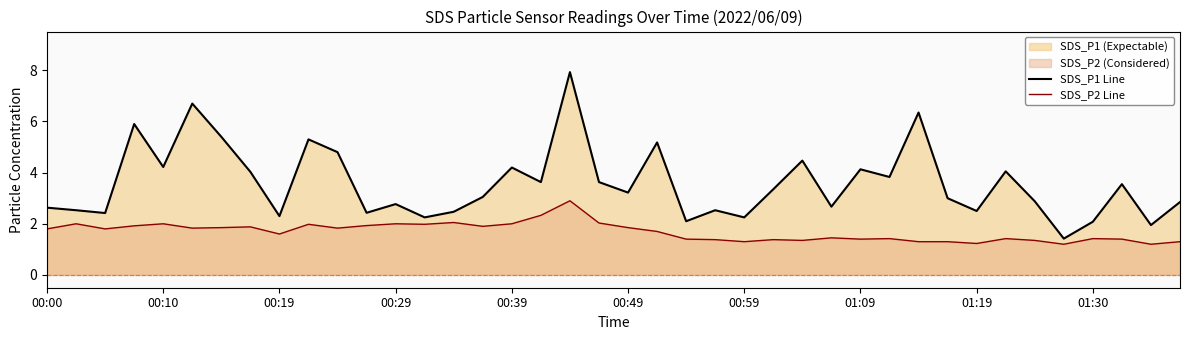

True or false: SDS_P2 Line has more than 1 interior local peaks.

True